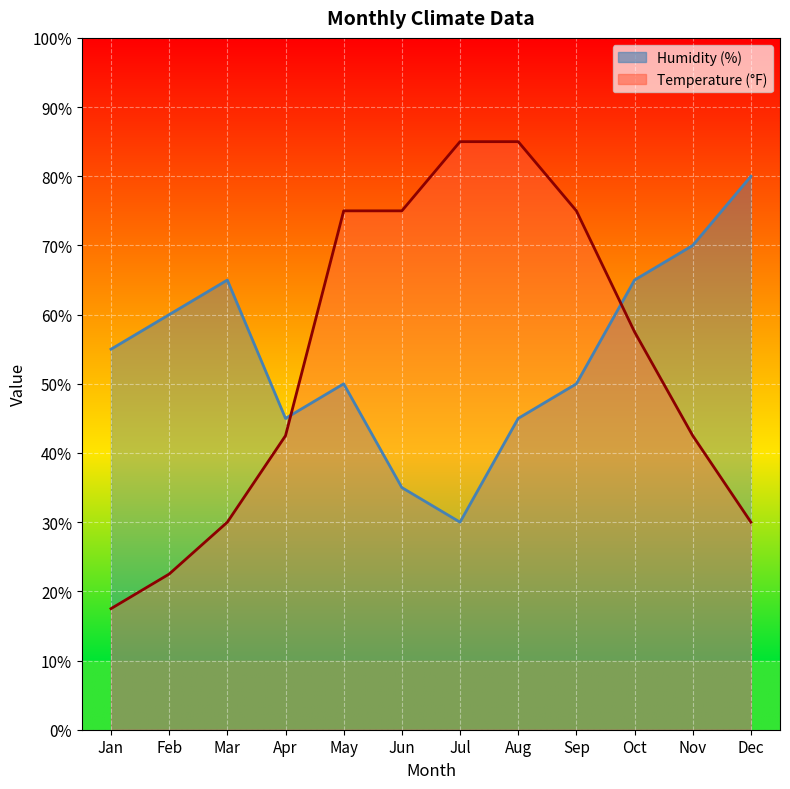

At which label is Temperature (°F) closest to 51?

Oct